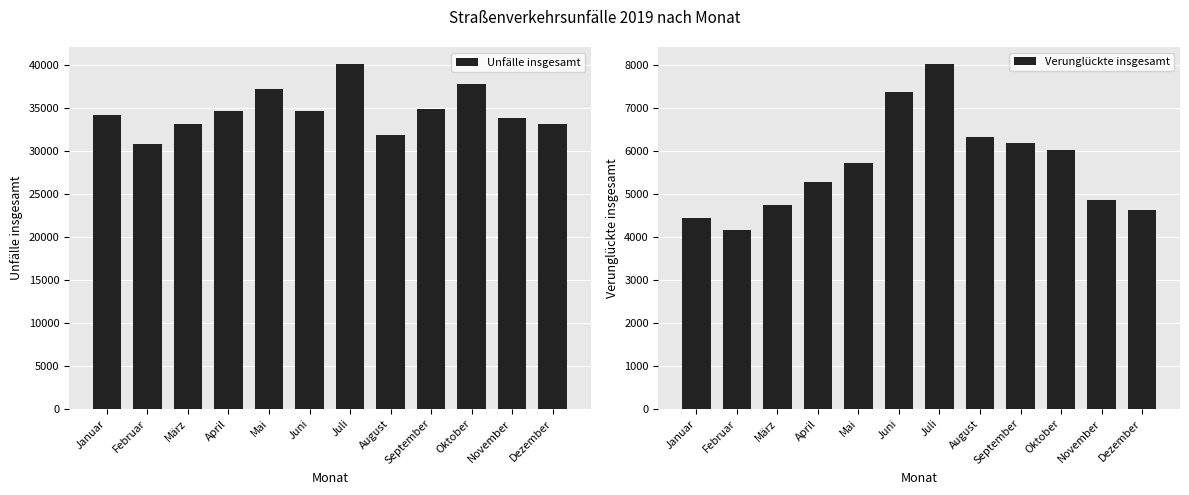

Which series has the largest range (max minus min)?

Unfälle insgesamt